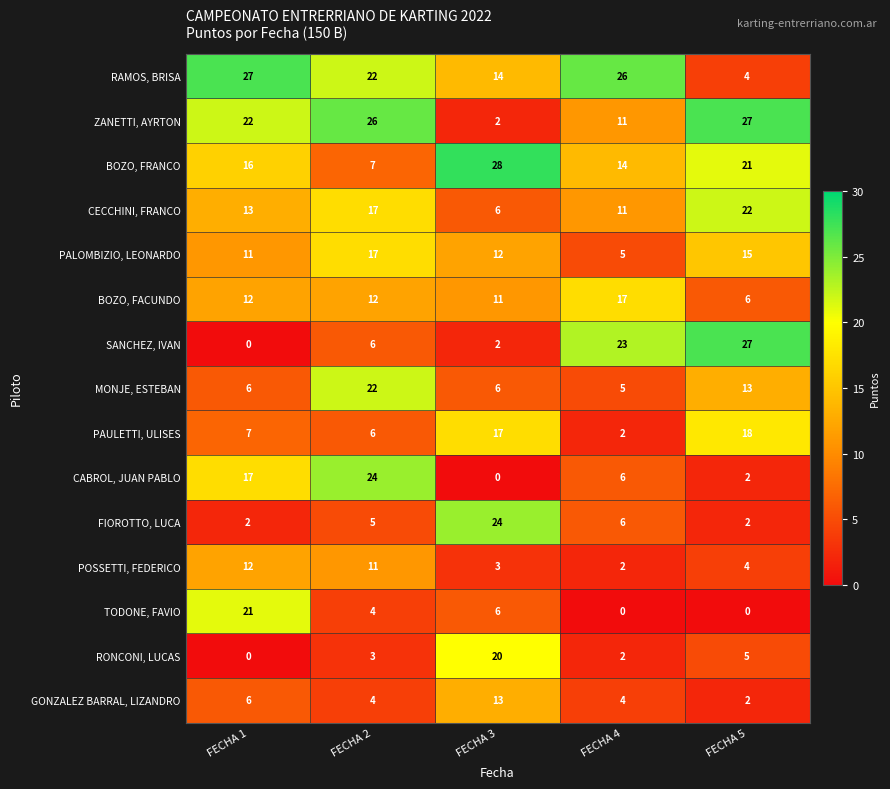

What is the sum of all RONCONI, LUCAS values?

30